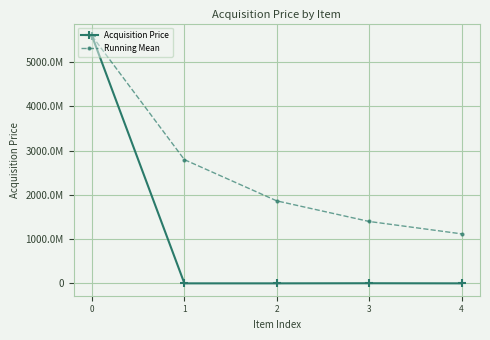

What is the total value across all series at 4?

1119048444.3